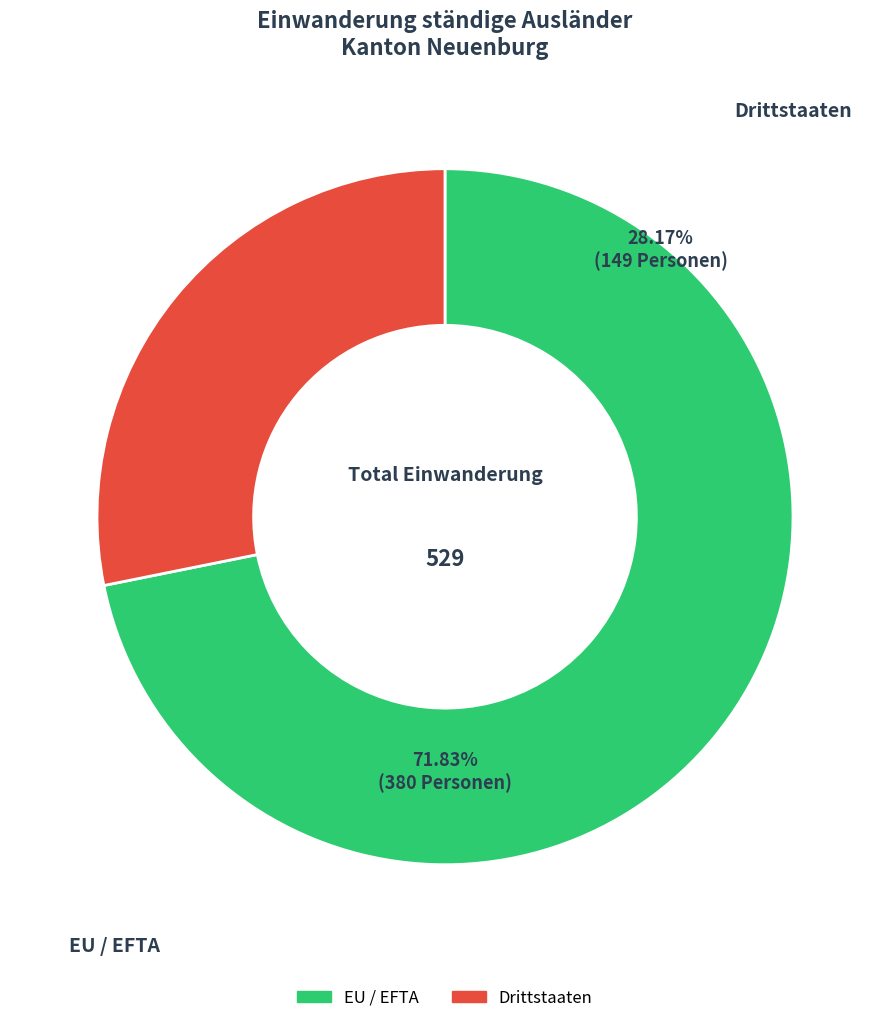

What is the ratio of the value at Drittstaaten to the value at EU / EFTA?

0.4